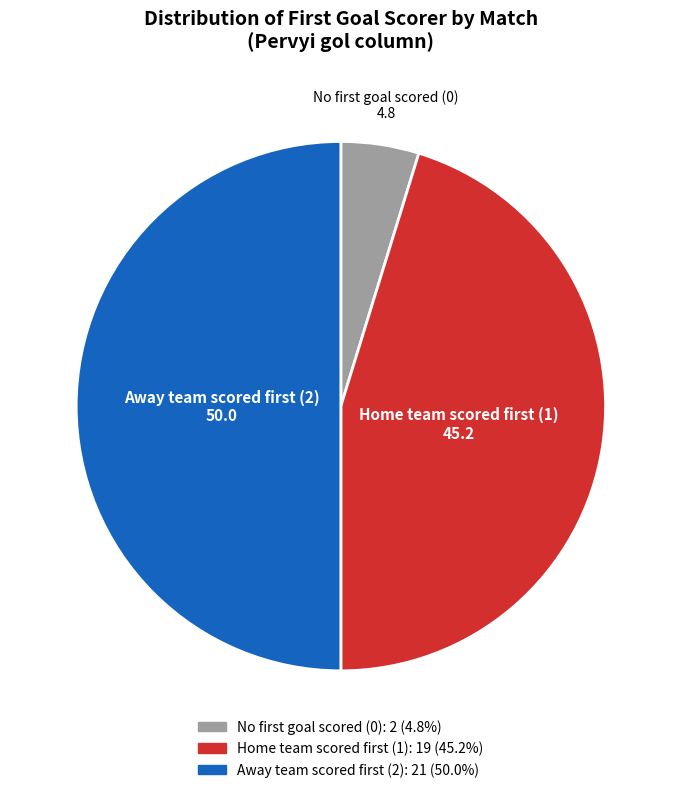

Count the number of slices in the pie.

3